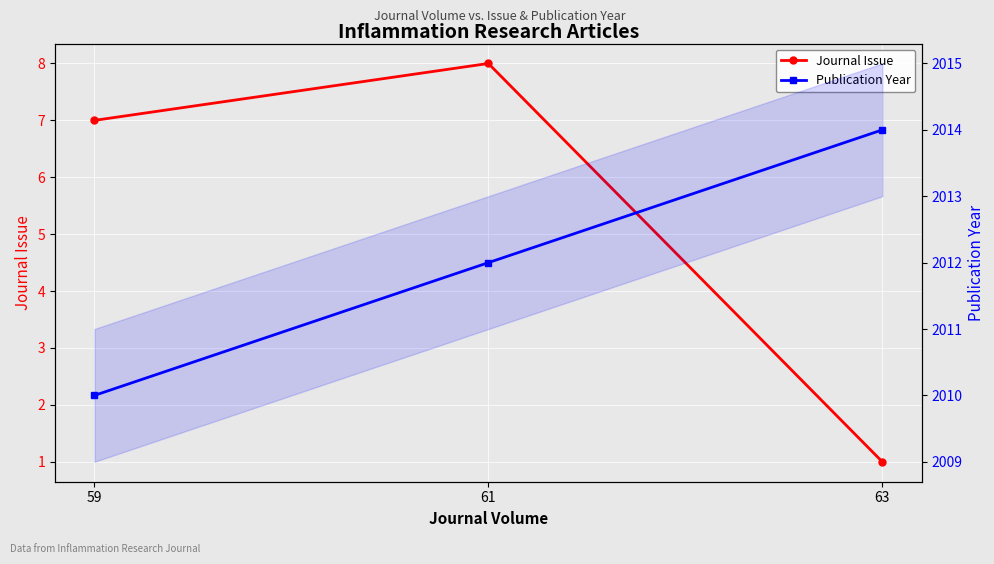

Is it true that Journal Issue equals 8 at 61?

True